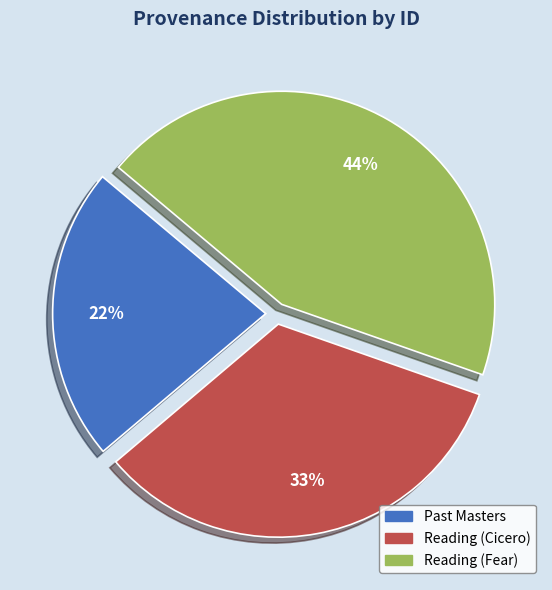

Does Reading (Cicero) account for over 50% of the chart?

No